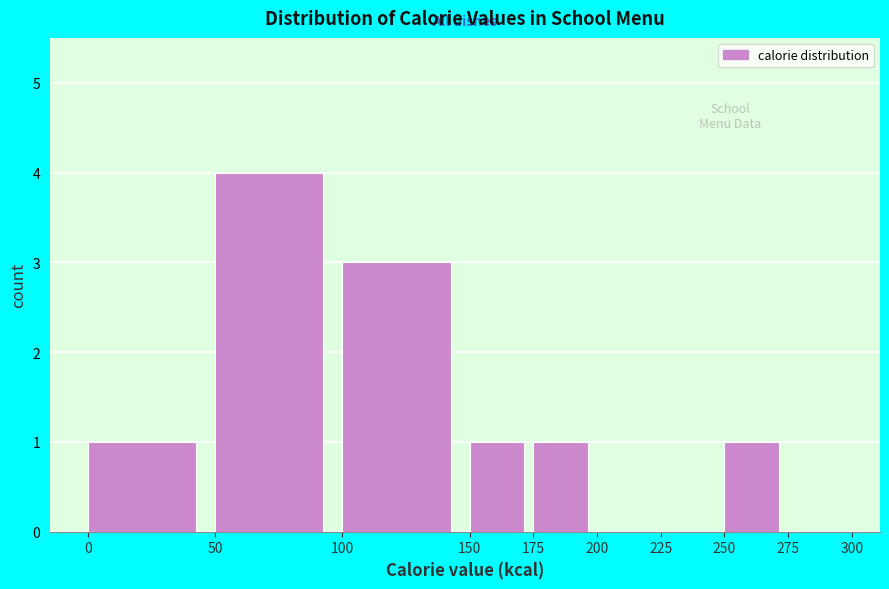

Which range on the x-axis has the tallest bar?

50 to 100